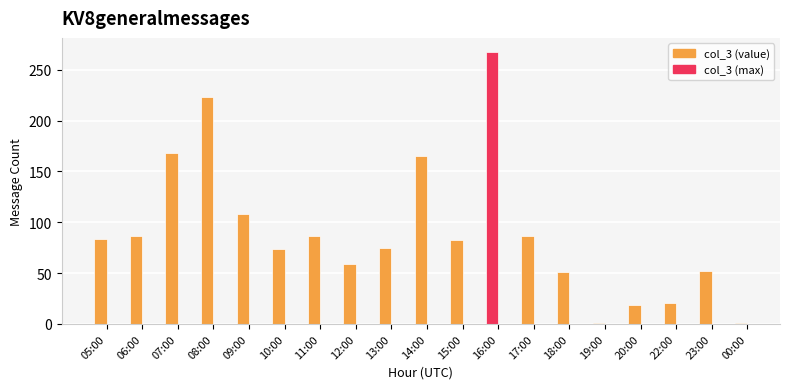

Reading right to left, what are all the values shown in this chart?

1	52	21	19	1	51	87	268	83	165	75	59	87	74	108	223	168	87	84